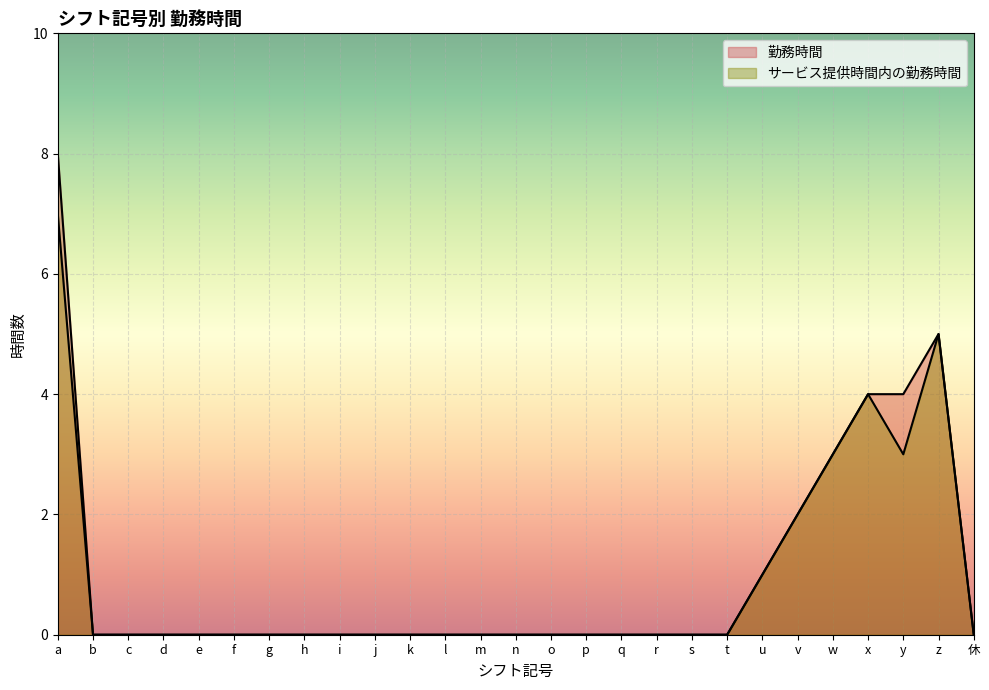

Reading left to right, transcribe all the data shown in this chart.

勤務時間: 8	0	0	0	0	0	0	0	0	0	0	0	0	0	0	0	0	0	0	0	1	2	3	4	4	5	0
サービス提供時間内の勤務時間: 7	0	0	0	0	0	0	0	0	0	0	0	0	0	0	0	0	0	0	0	1	2	3	4	3	5	0